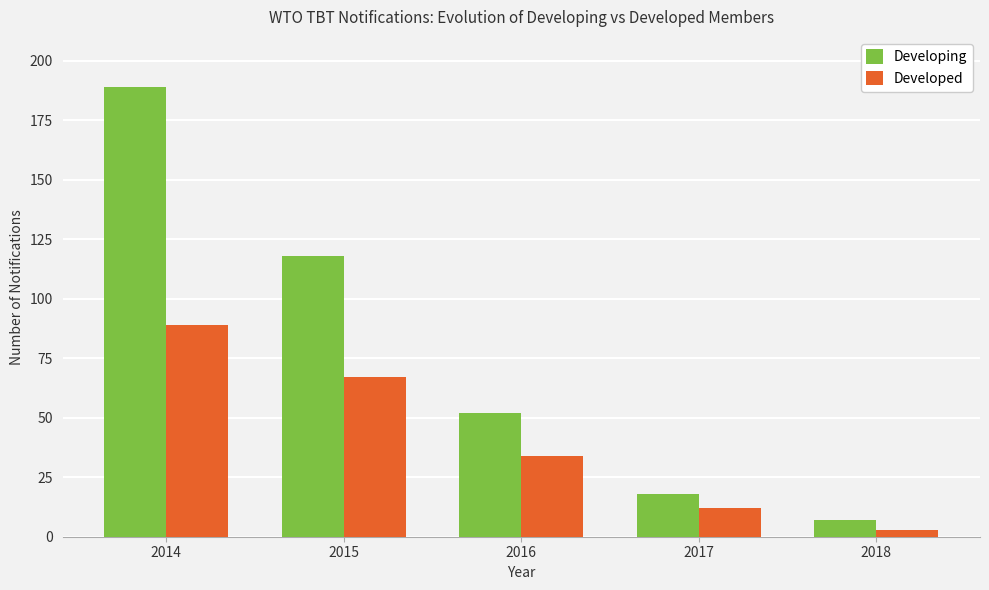

The value of Developed at 2017 is 5. True or false?

False